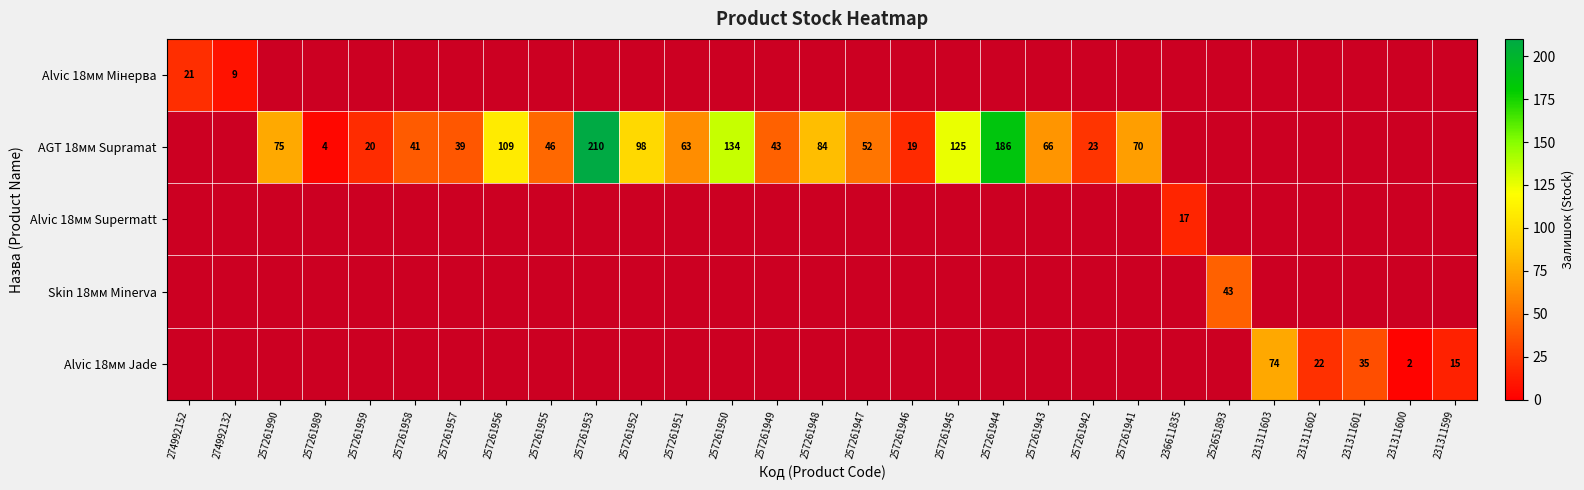

The Alvic 18мм Jade series shows 57 at 231311601. True or false?

False